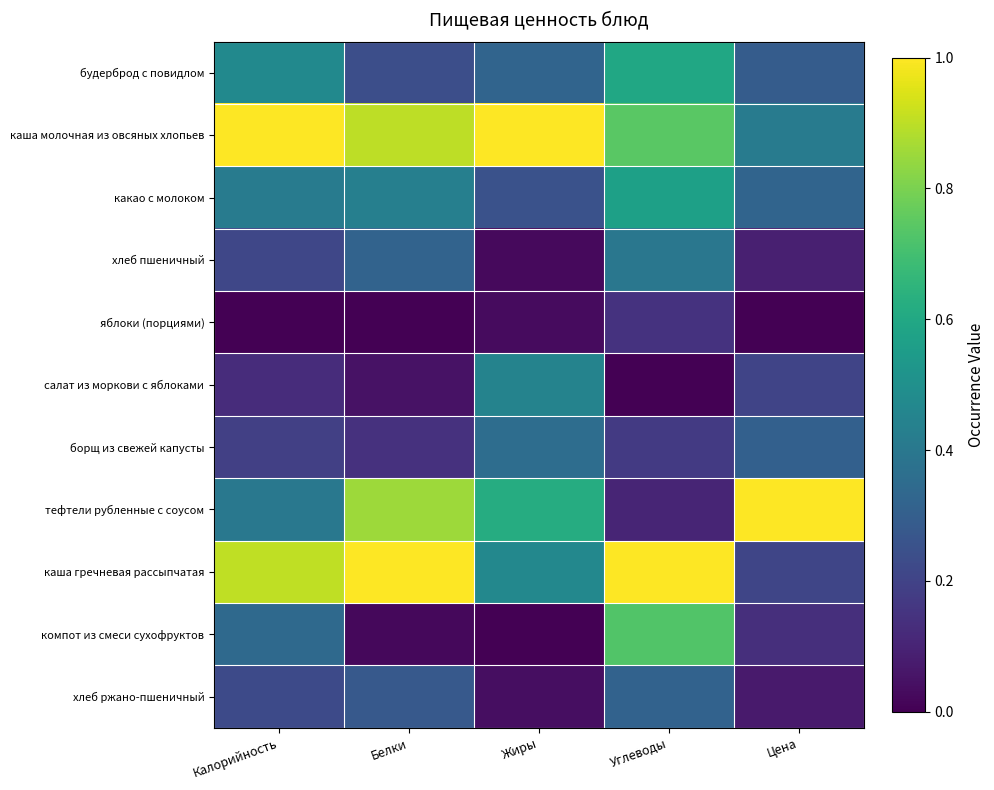

Which series has the widest spread of values?

тефтели рубленные с соусом